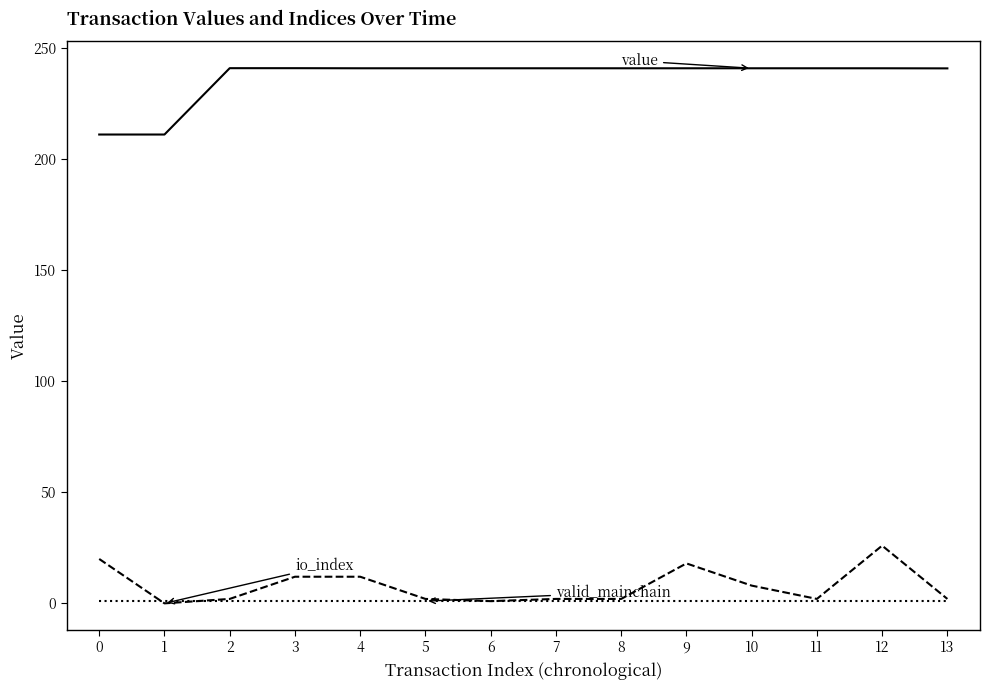

What is the greatest value displayed?

241.1